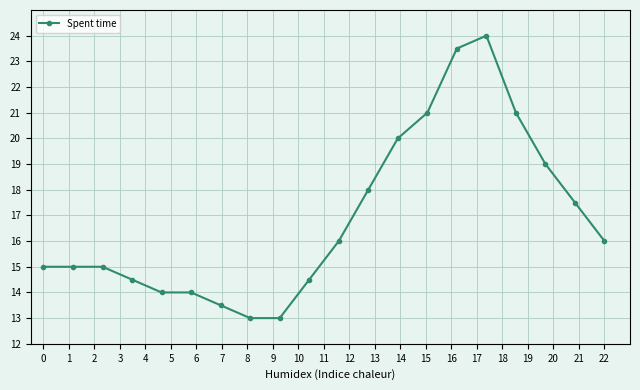

How many lines are shown in the chart?

1